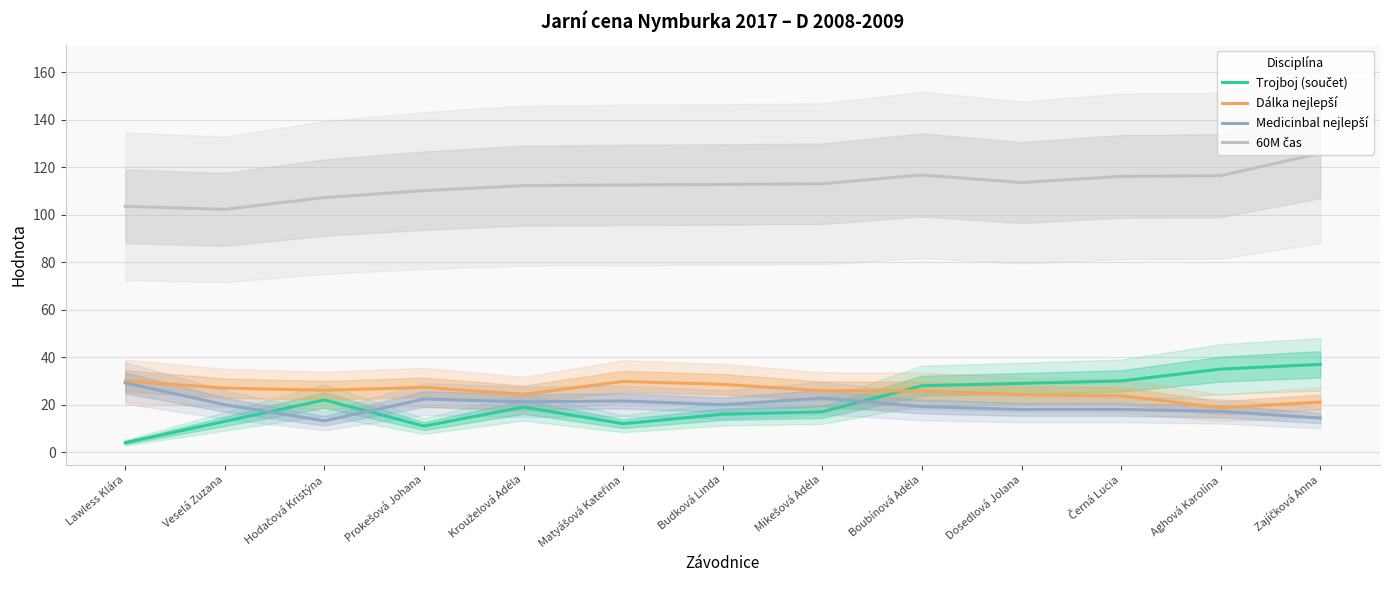

How many lines are shown in the chart?

4